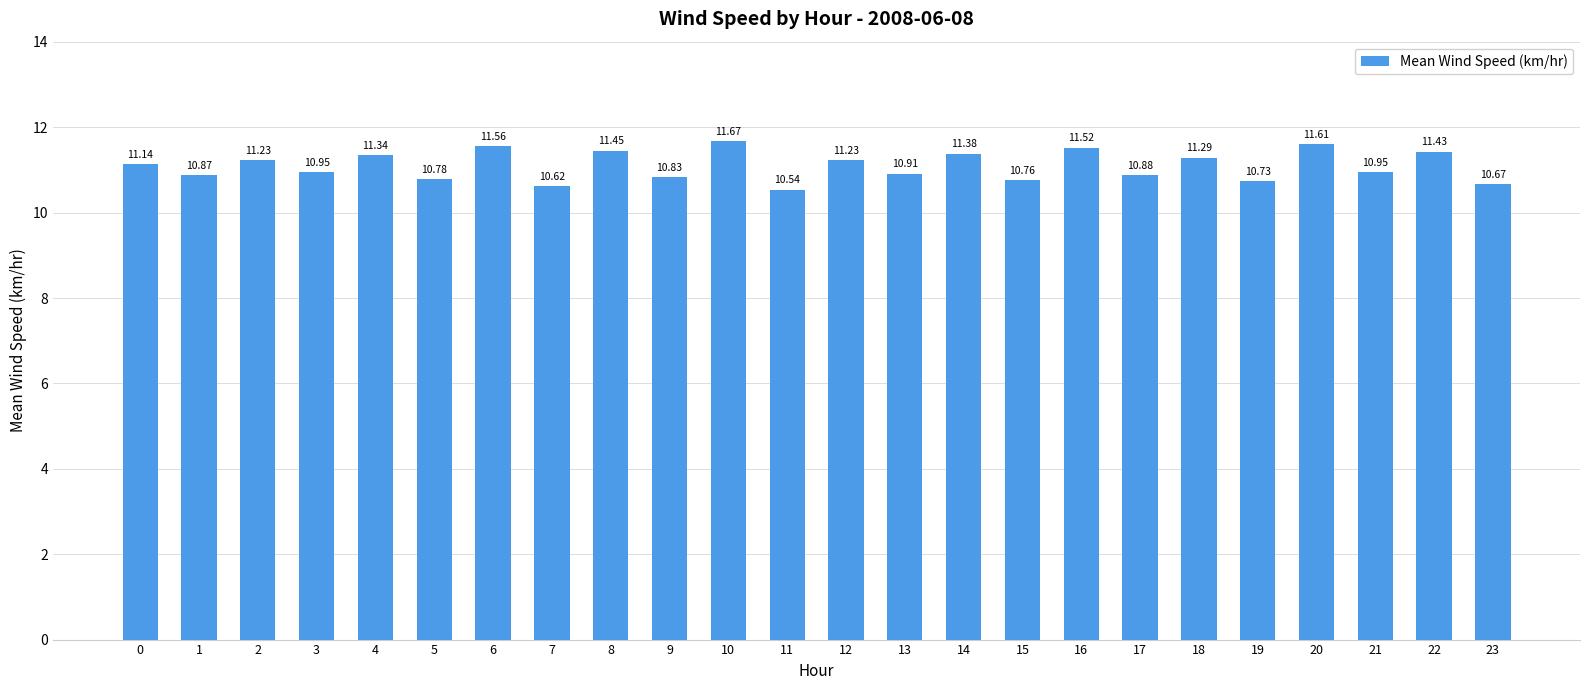

The chart shows a value of 15.7 at 10. True or false?

False